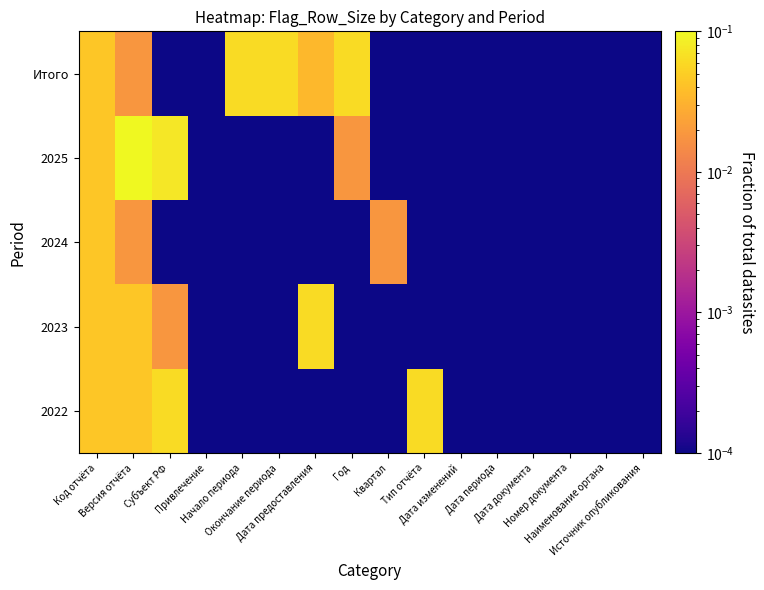

Rank the series at Код отчёта from highest to lowest value.

2022, 2023, 2024, 2025, Итого